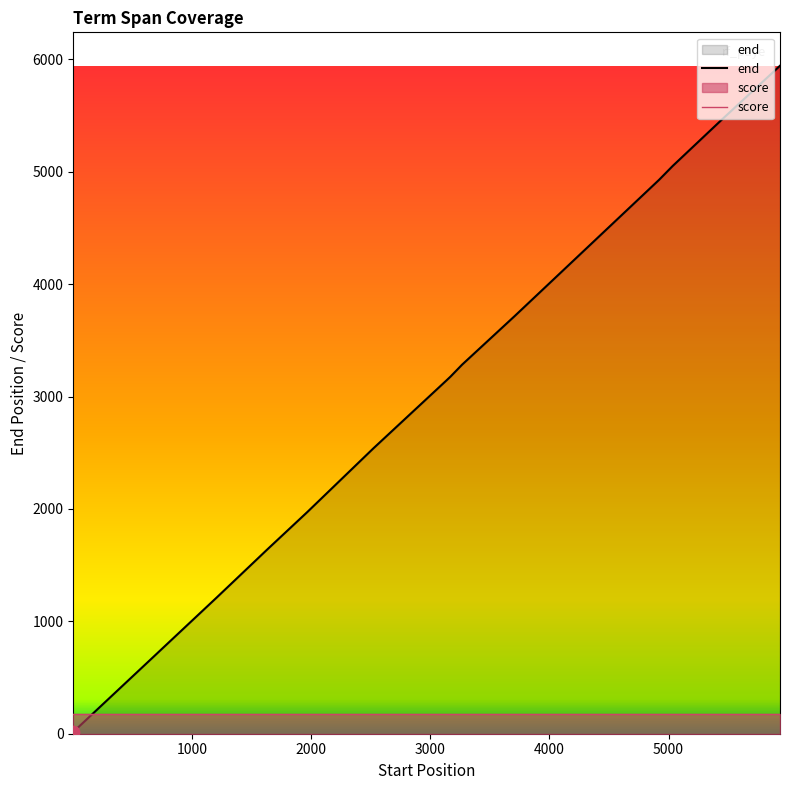

Which series has the largest total across all categories?

end